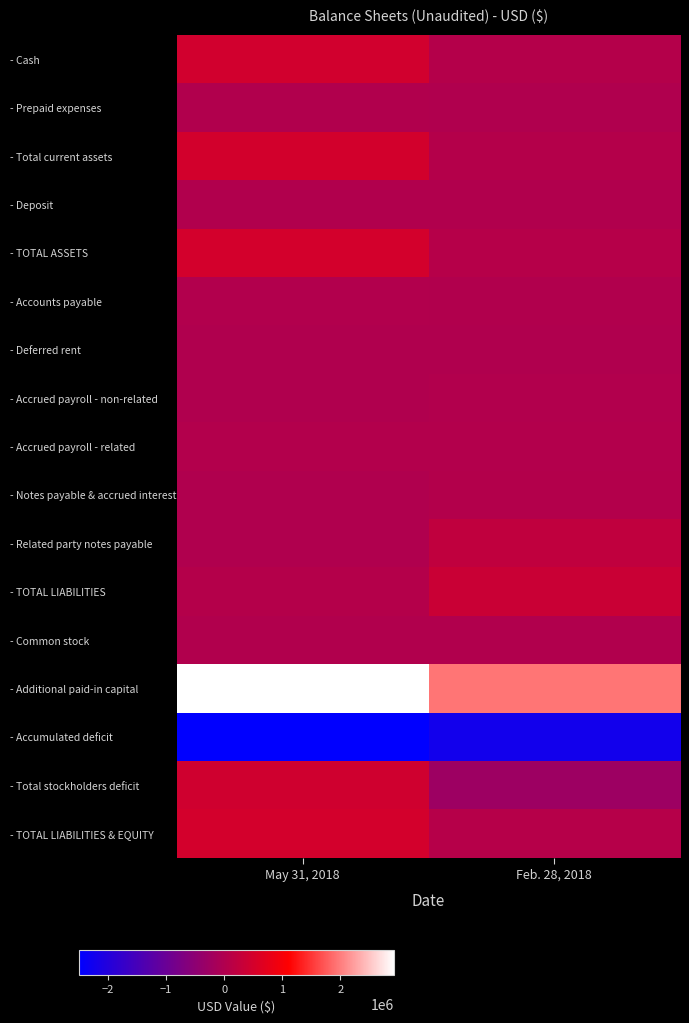

What is the spread (max minus min) of values at Feb. 28, 2018?

4166369